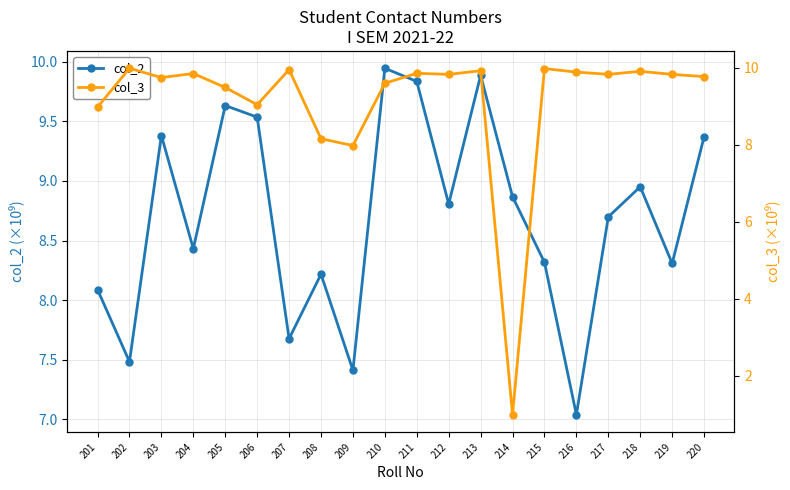

What is the sum of all col_3 values?

182.5